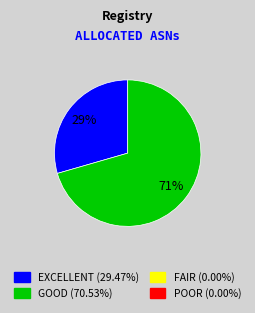

Is there any slice that represents more than half of the pie?

Yes